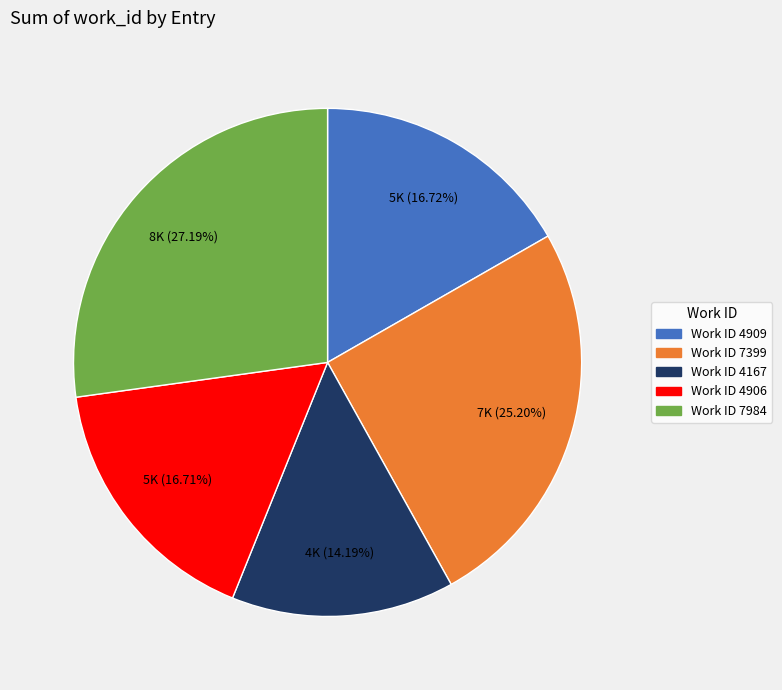

Which has a higher value, Work ID 4167 or Work ID 4906?

Work ID 4906